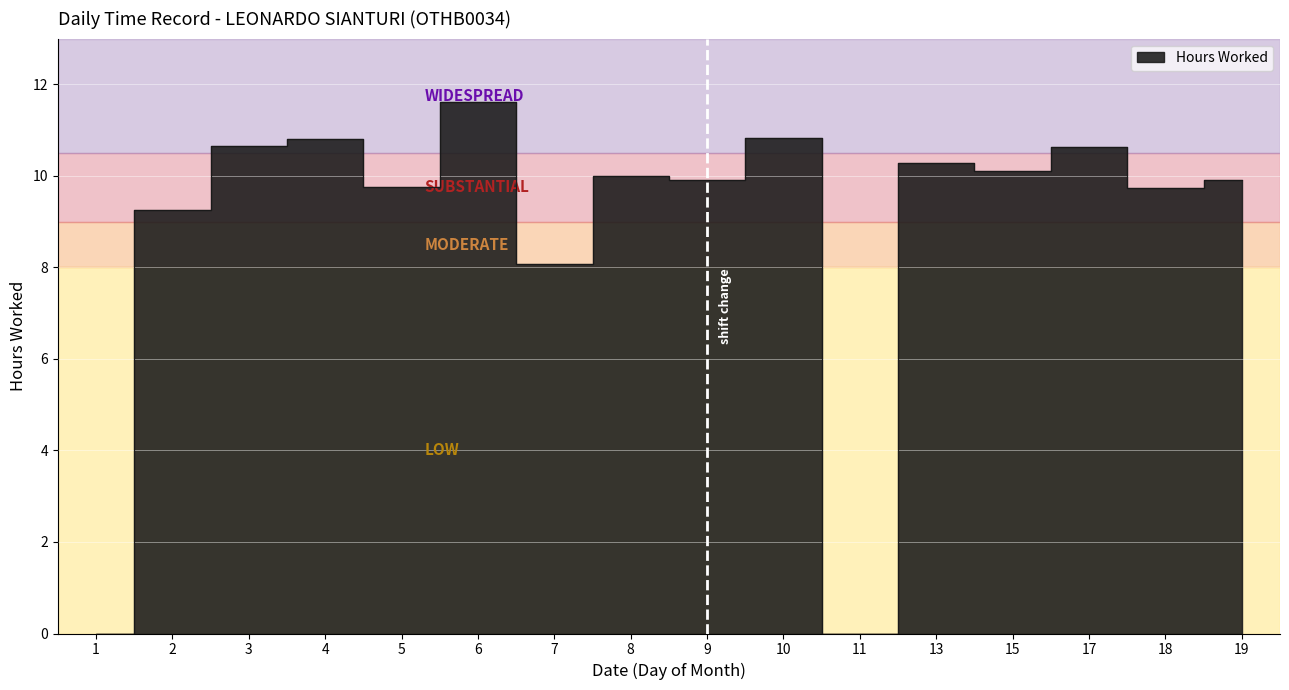

How many points are higher than both their immediate neighbors (excluding endpoints)?

6